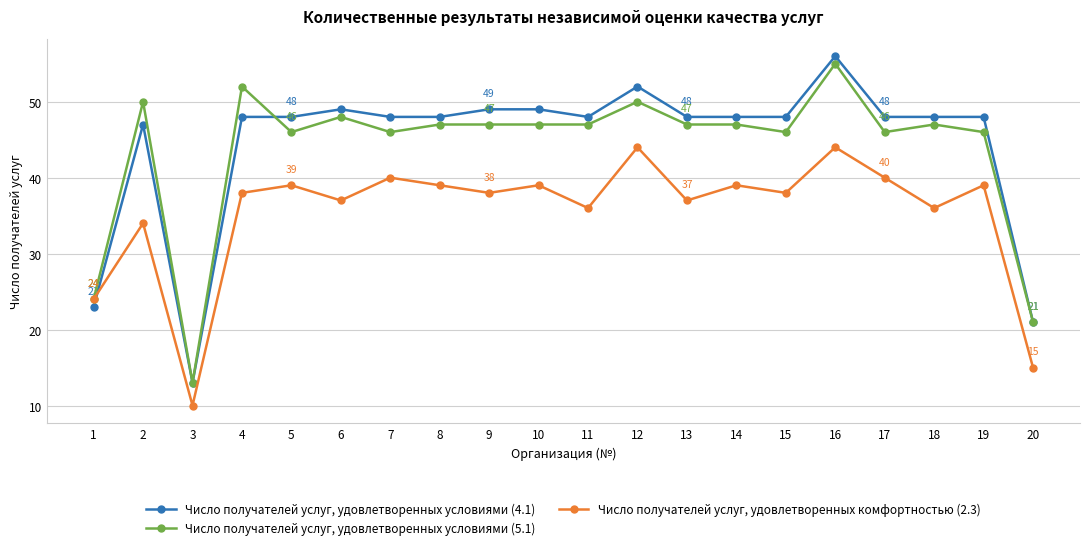

Does the chart have visible grid lines?

Yes